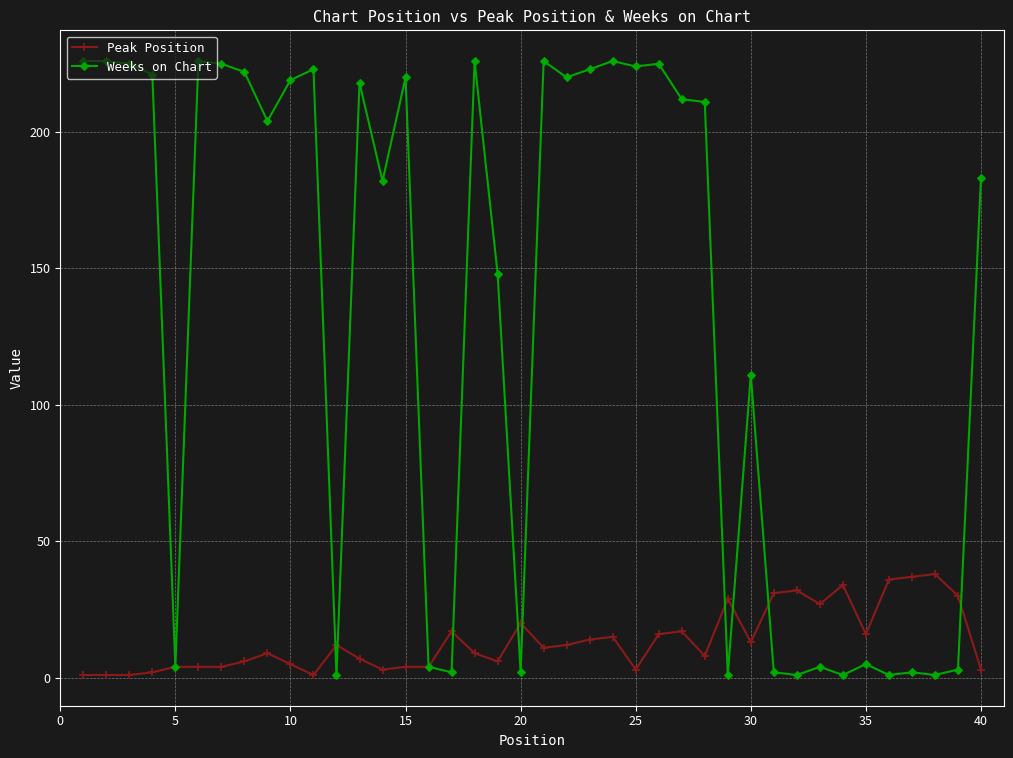

Which series has the largest total across all categories?

Weeks on Chart